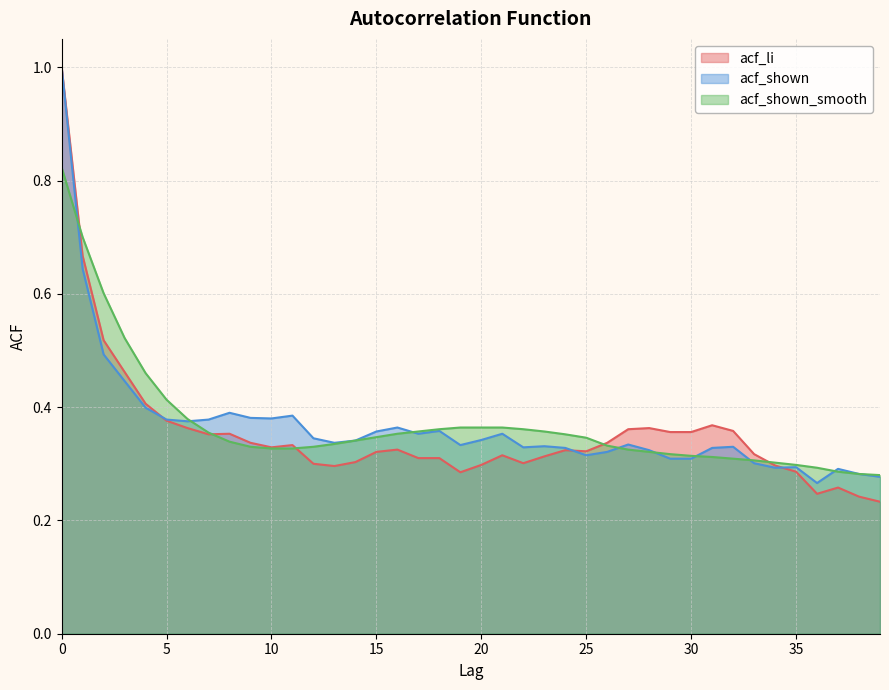

What value does the acf_shown_smooth series have at 19?

0.4